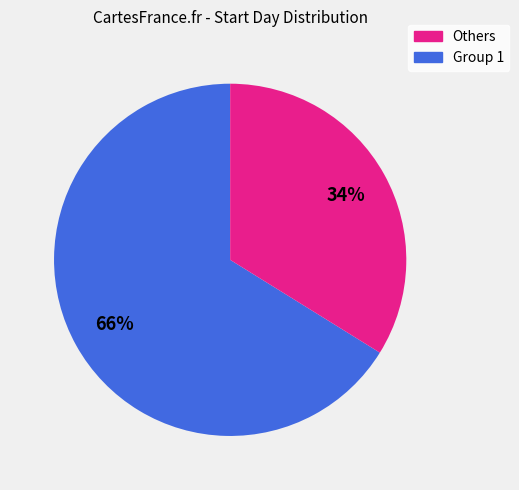

Is there a majority slice in this chart?

Yes